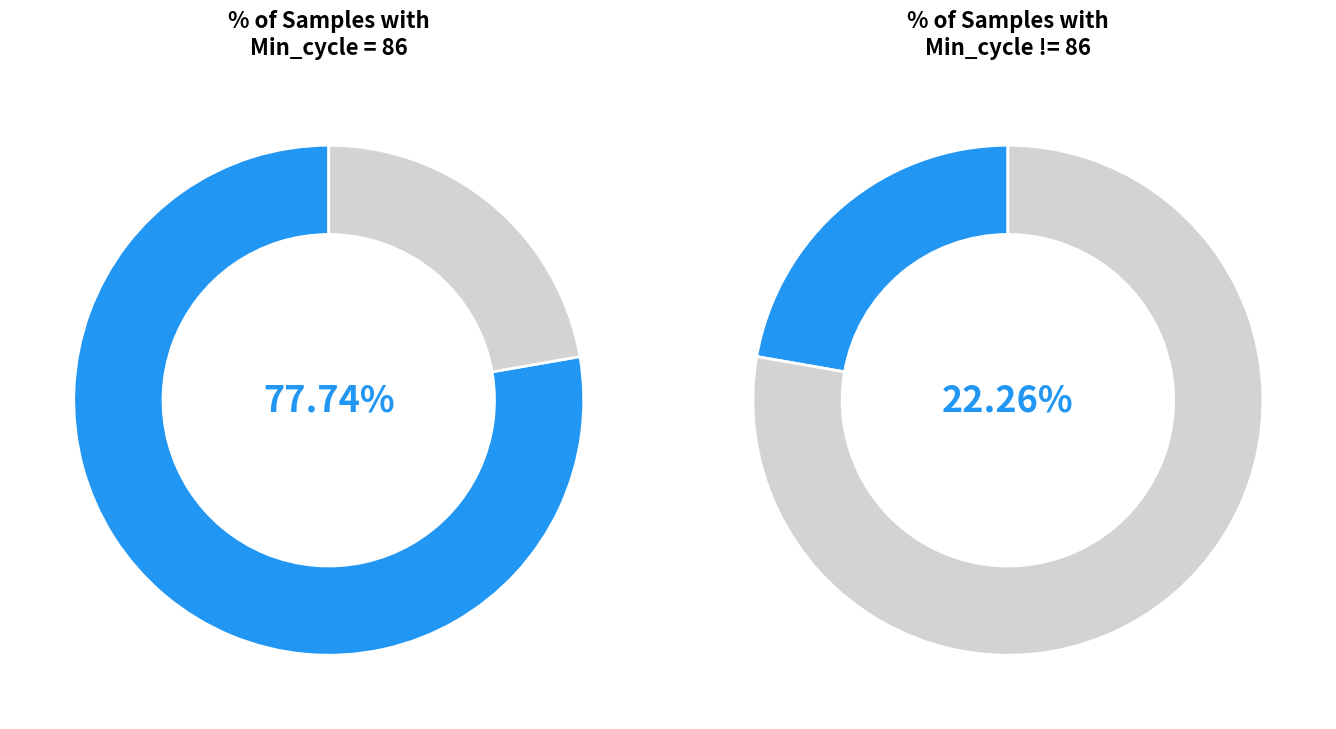

True or false: 88 accounts for 1% of the total.

False